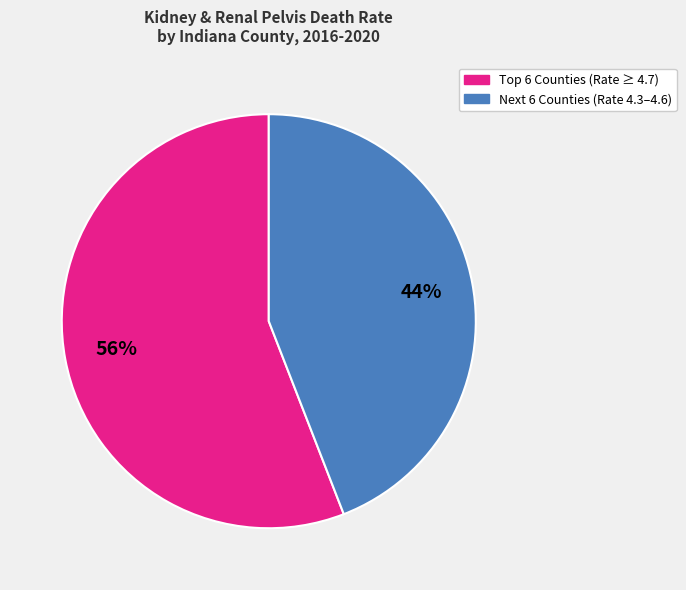

Which slice is the smallest?

Next 6 Counties (Rate 4.3–4.6)